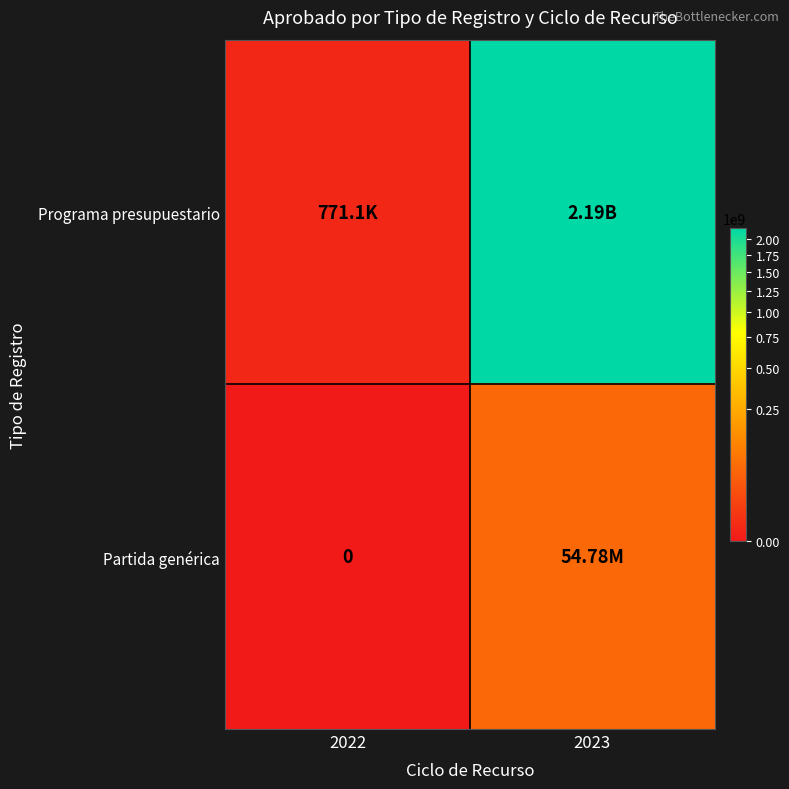

What is the sum of the Programa presupuestario values at 2022 and 2023?

2193129893